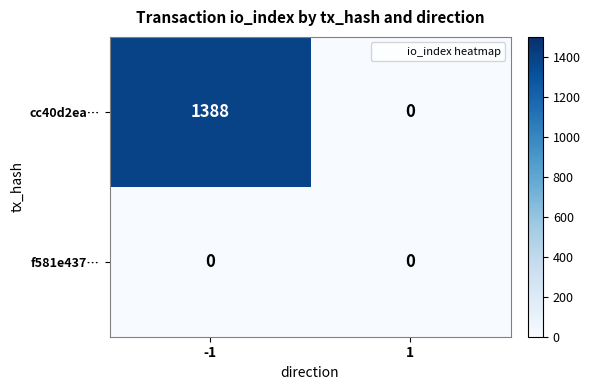

Rank the series by their maximum value, from highest to lowest.

cc40d2ea…, f581e437…